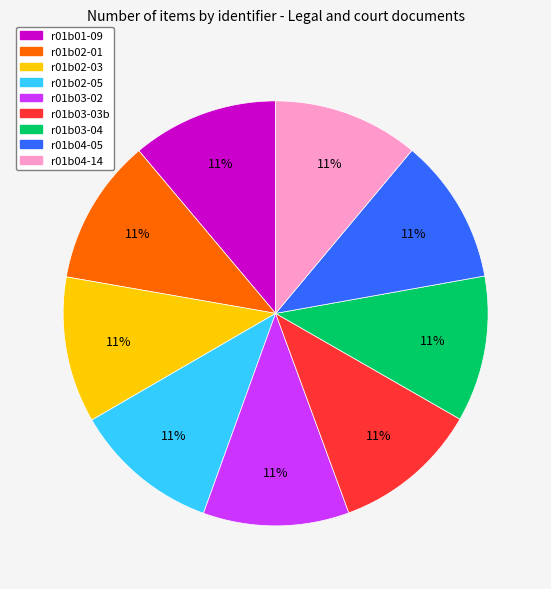

What percentage is the r01b03-03b slice, to the nearest percent?

11%